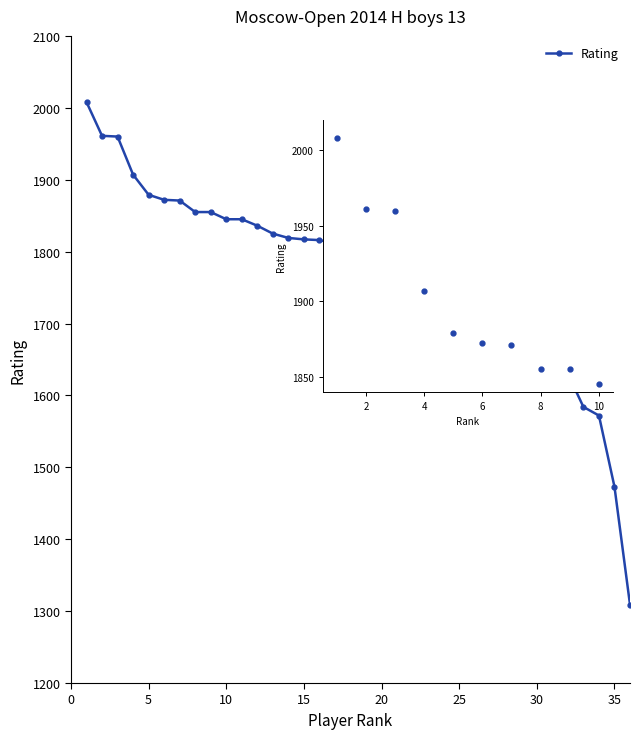

What is the greatest value displayed?

2008